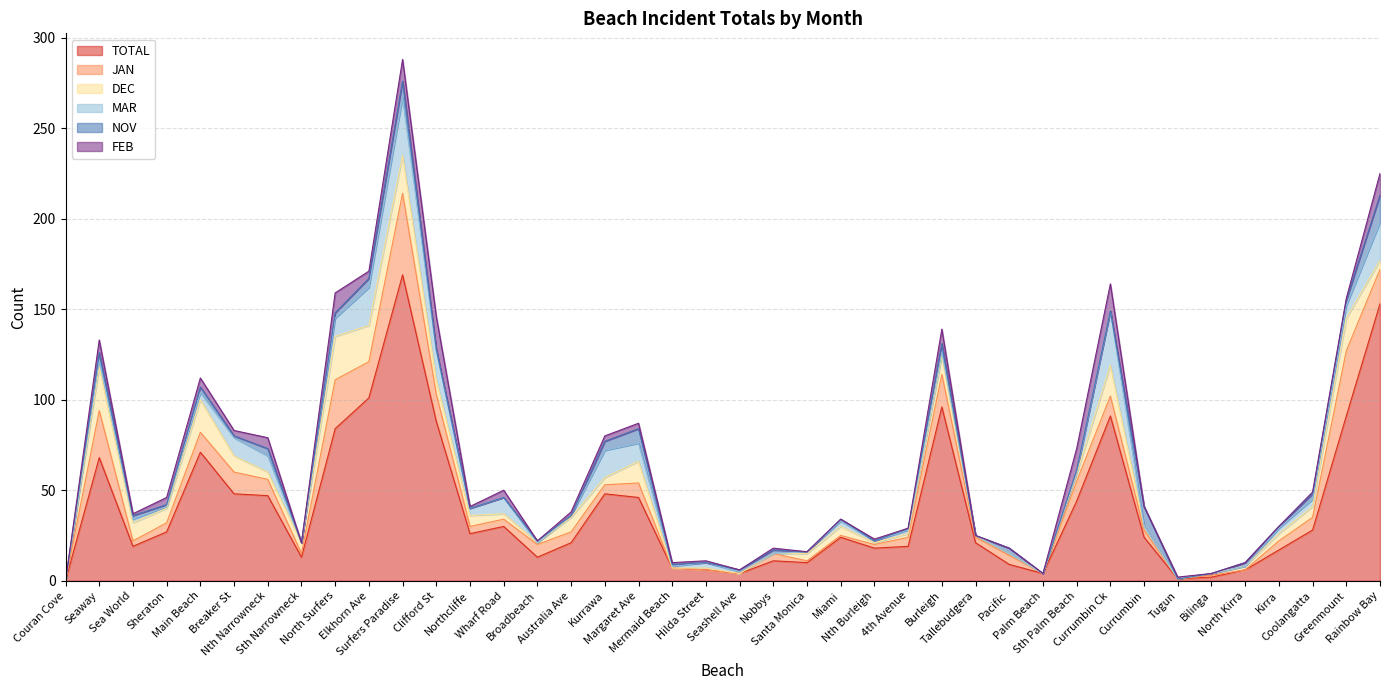

How many intersections are there between DEC and MAR?

12